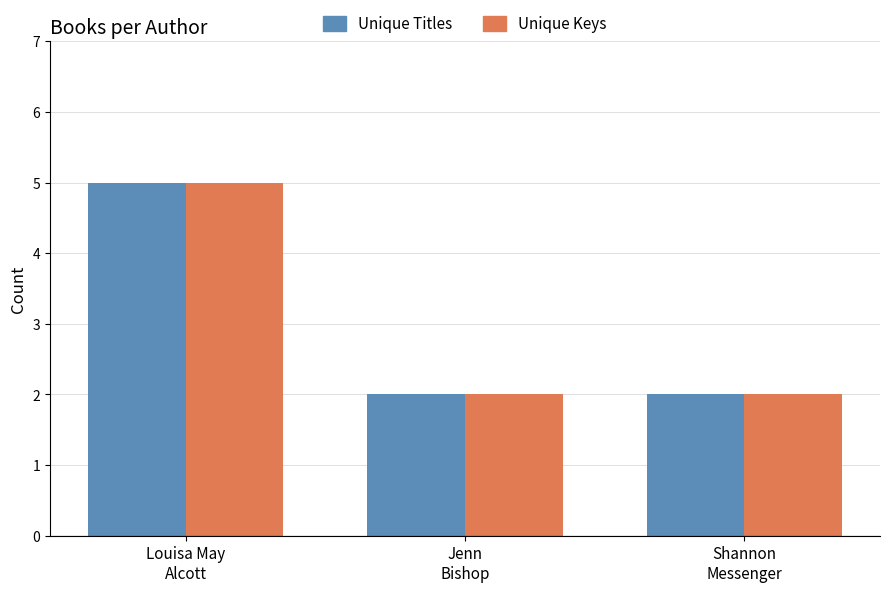

True or false: Unique Titles has a value of 5 at Louisa May
Alcott.

True